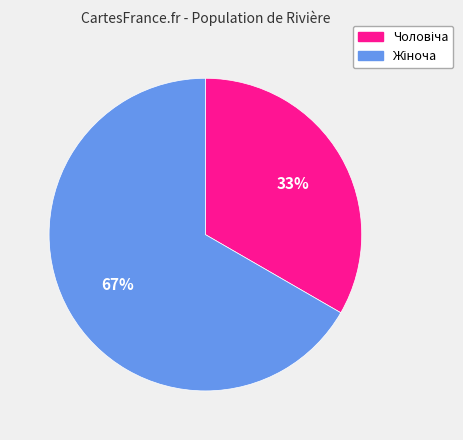

Does any single category account for the majority?

Yes